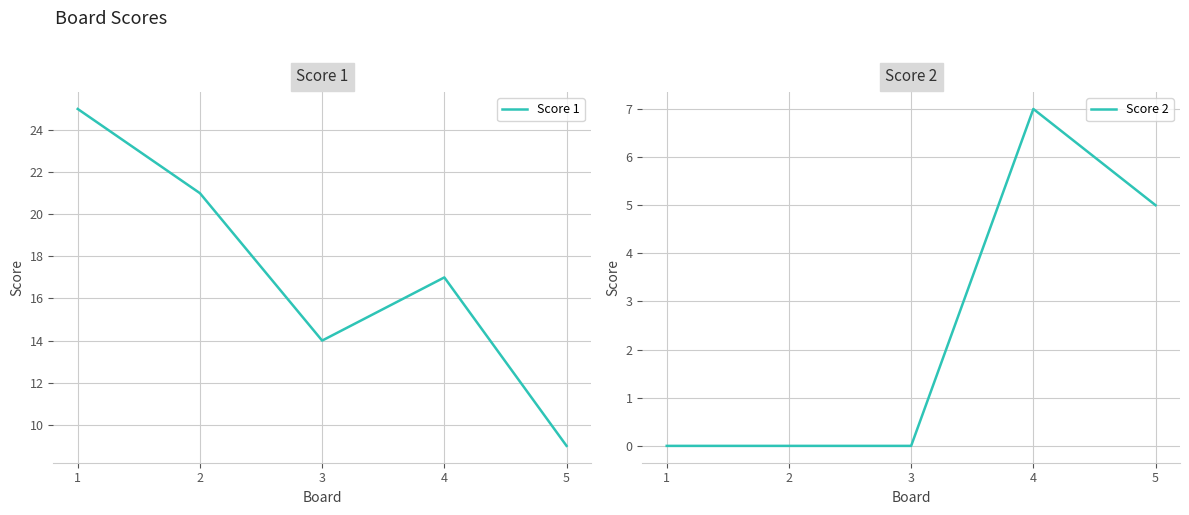

True or false: Score 1 has a value of 9 at 5.

True